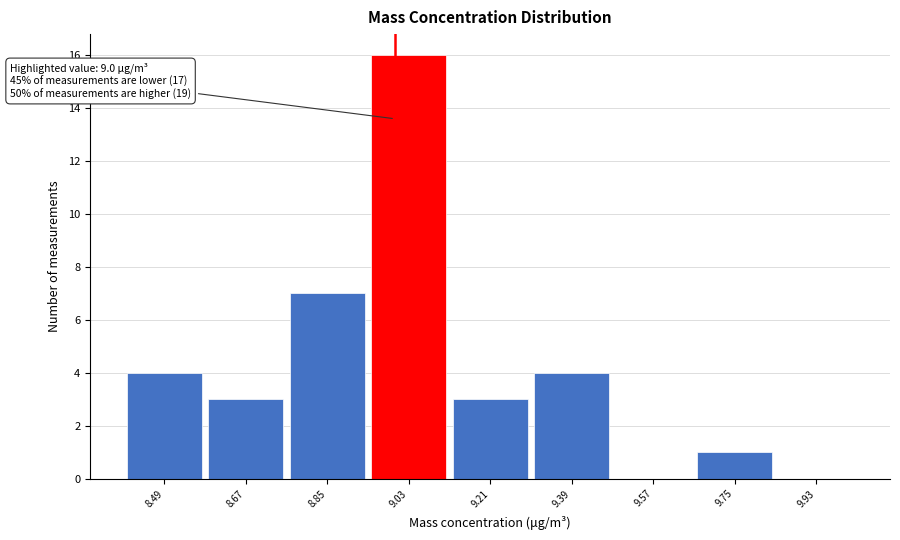

Which range on the x-axis has the tallest bar?

8.94 to 9.12